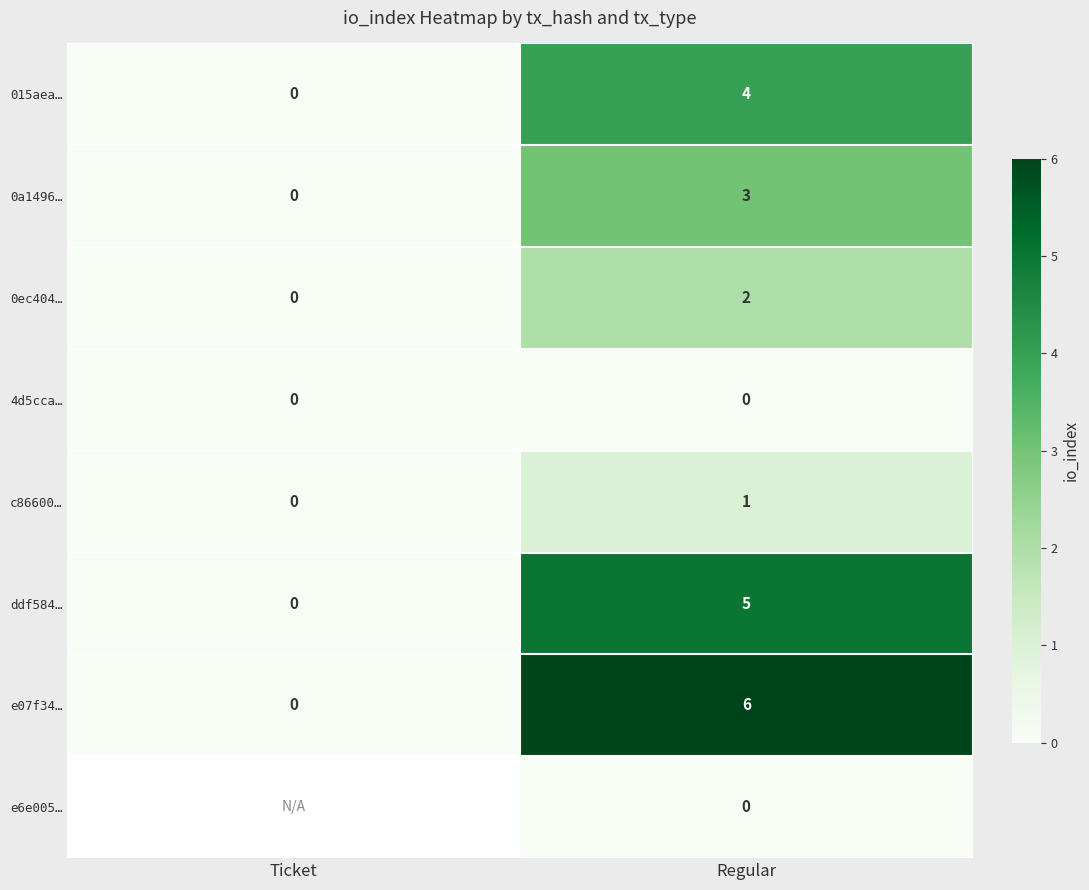

At which category is the sum across all series the highest?

Regular